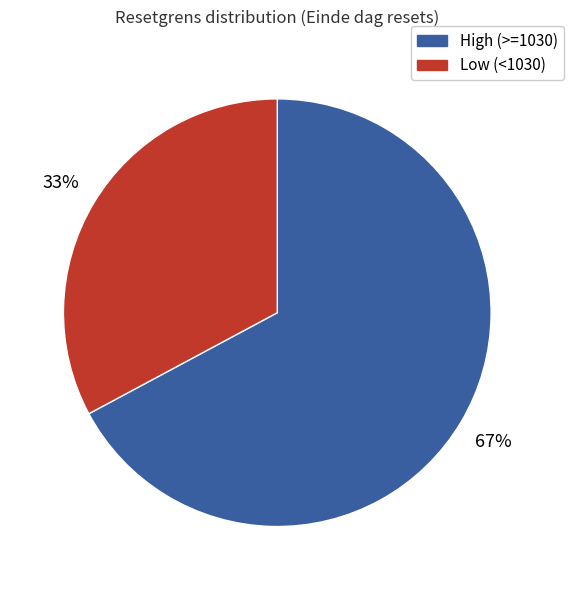

Does any single category account for the majority?

Yes